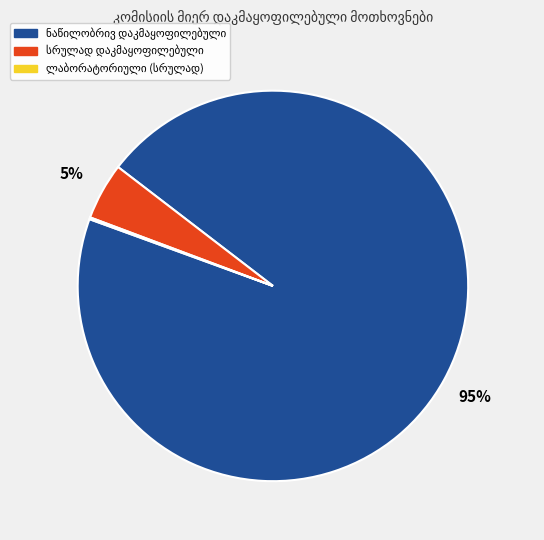

To the nearest percent, what is the difference between the largest and smallest slice percentages?

95%